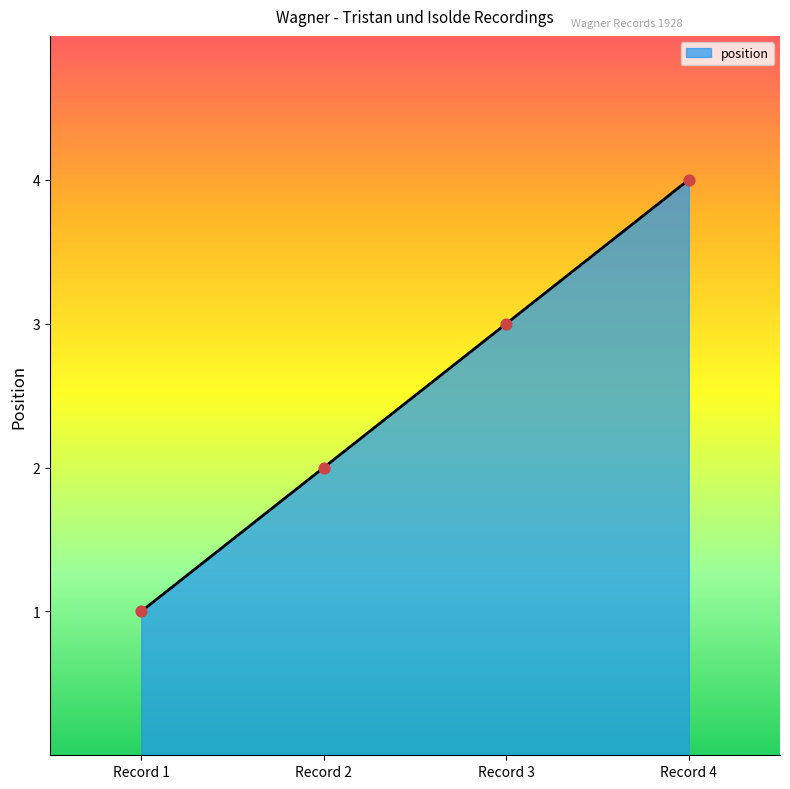

Which has a higher value, Record 1 or Record 3?

Record 3